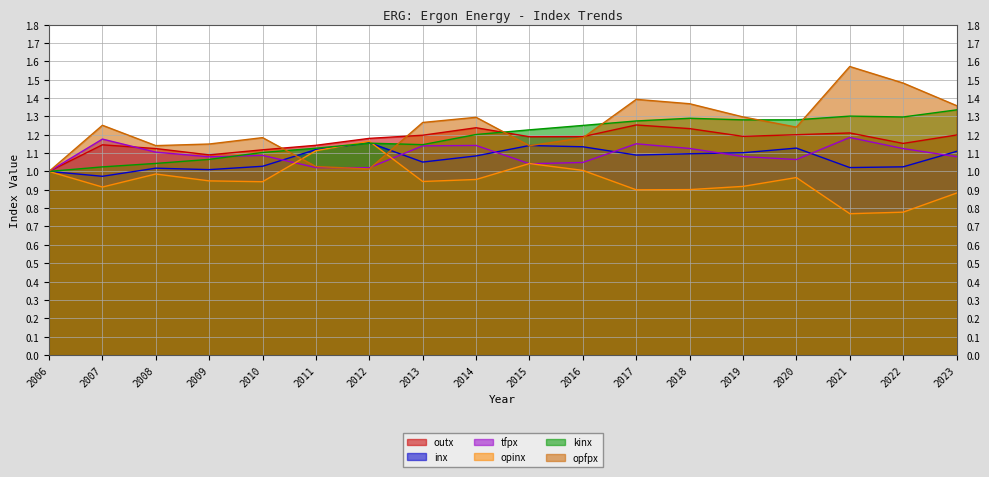

Does the chart have visible grid lines?

Yes